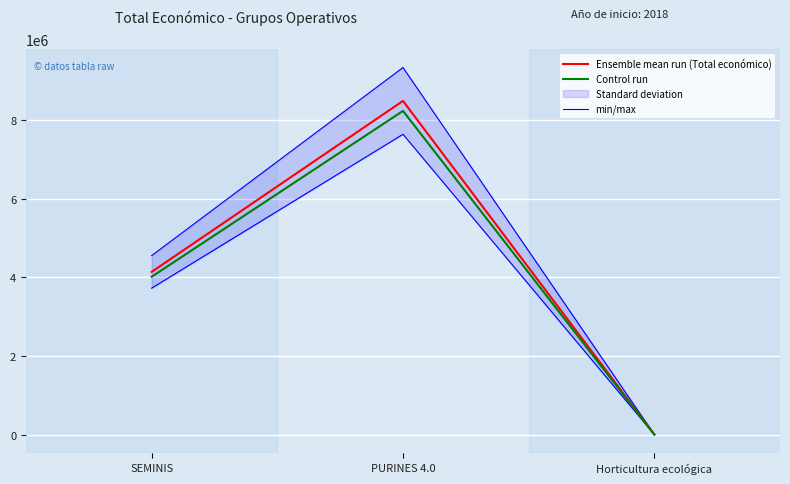

What is the average value of the Control run series?

4083952.8